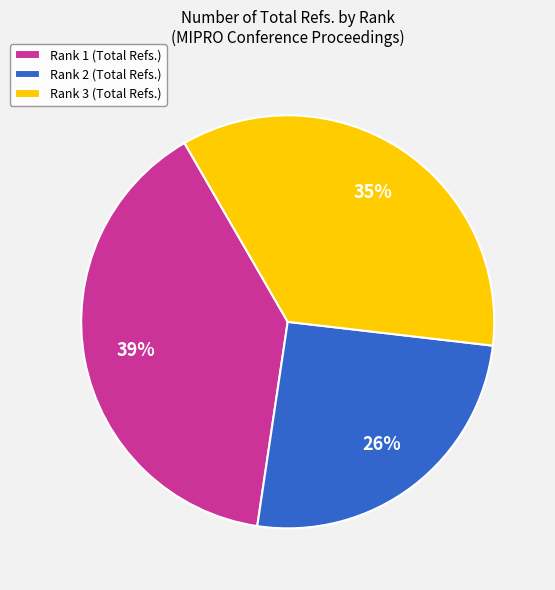

Combined, do Rank 1 and Rank 2 account for over 50%?

Yes